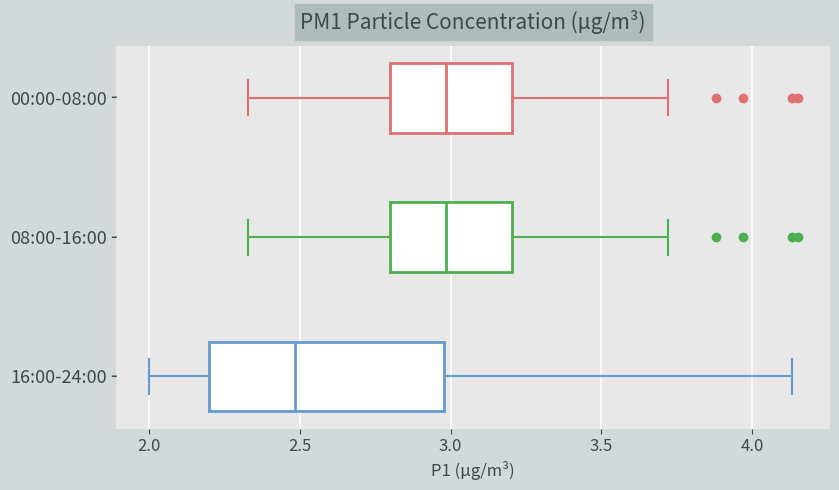

Which box is the widest, from its left edge to its right edge?

16:00-24:00